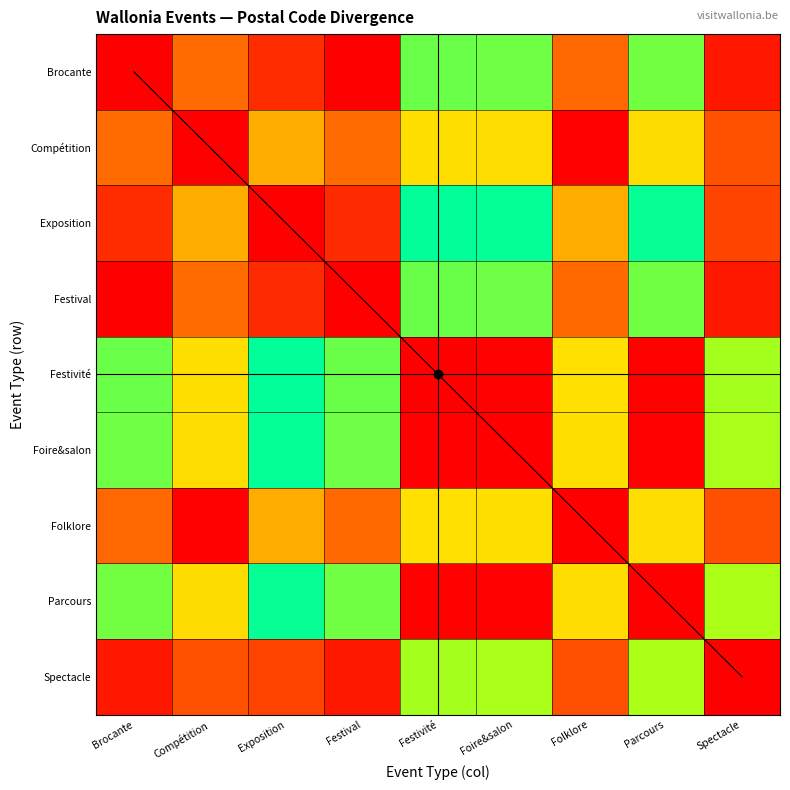

What is the sum of all Folklore values?

3.0